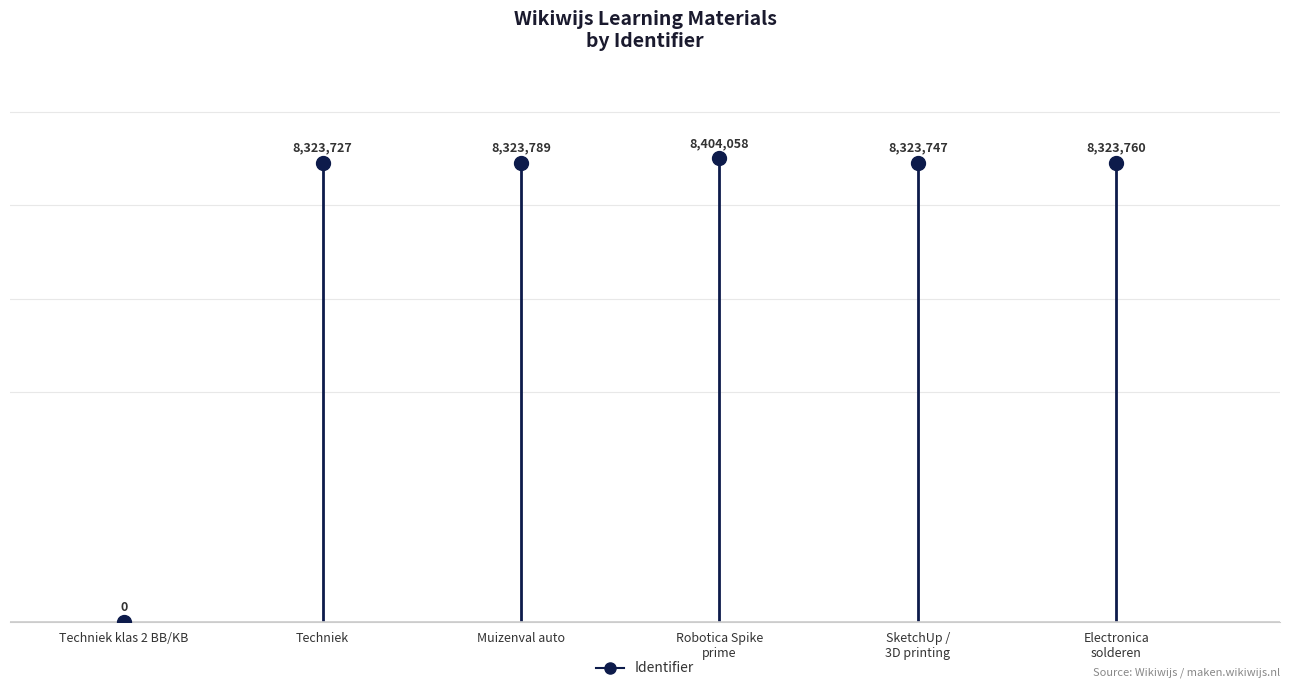

How many interior local valleys (lower than both neighbors) does the data have?

1